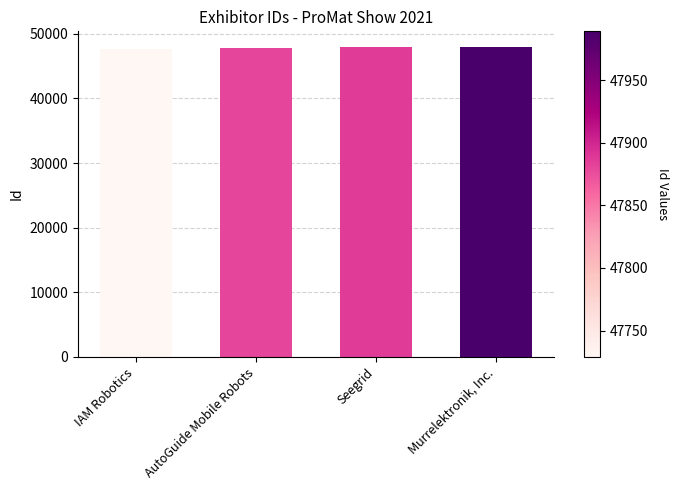

What is the sum of all values?

191486